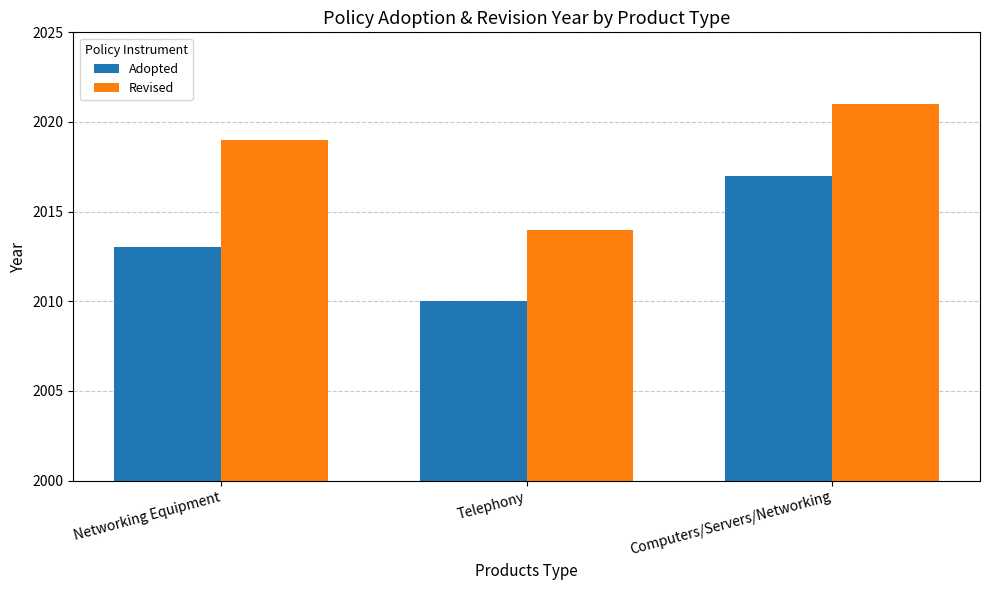

Count the number of data series in this chart.

2